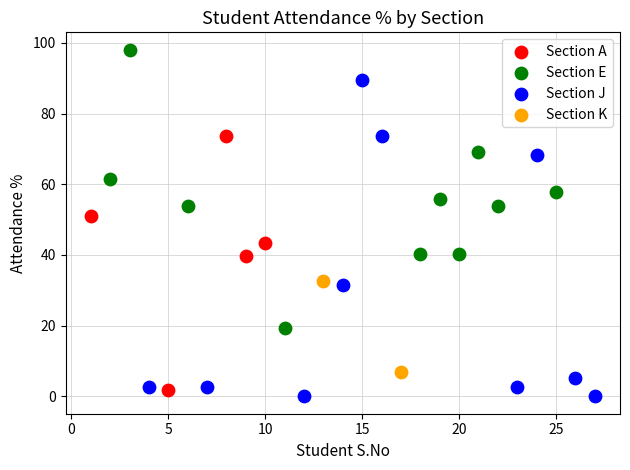

Which series has the widest spread of Y values?

Section J